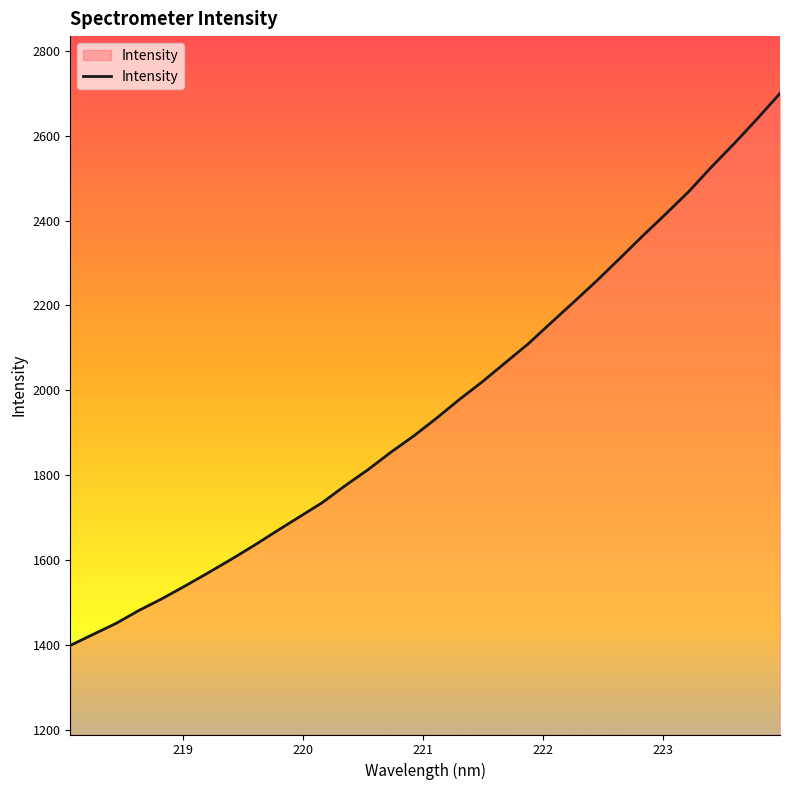

How many values are below 1934?

16